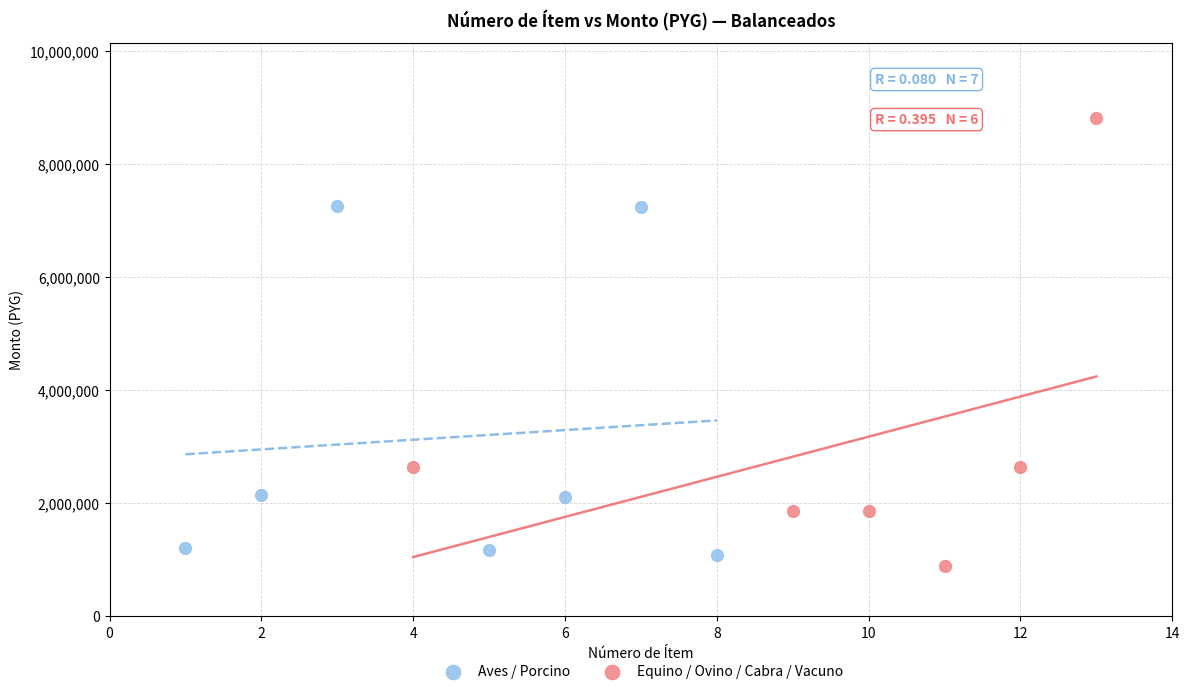

Which series has the largest Y range (max minus min)?

Equino / Ovino / Cabra / Vacuno